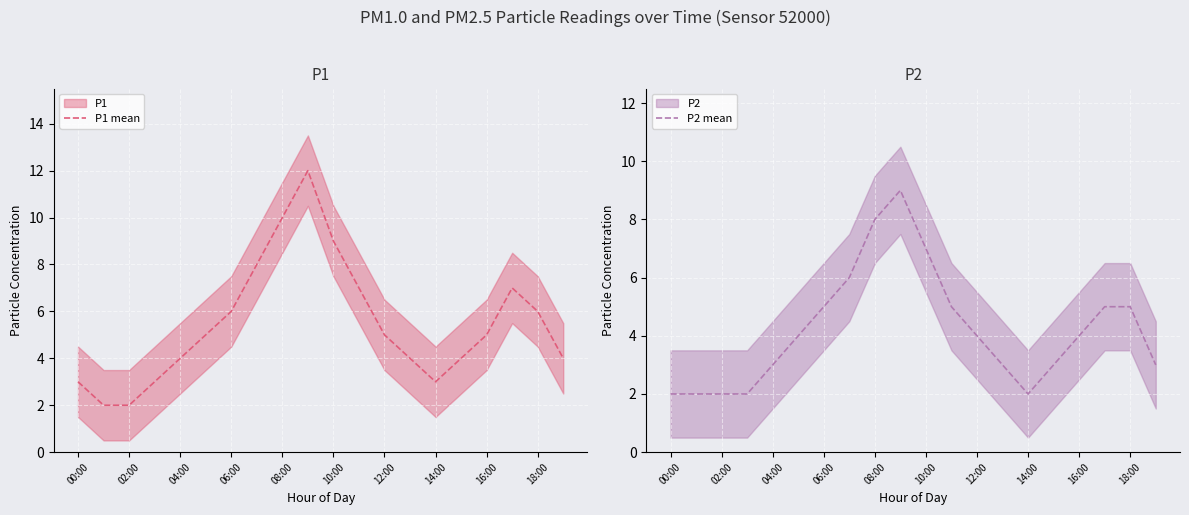

Where is P1 mean nearest to the value 7?

11